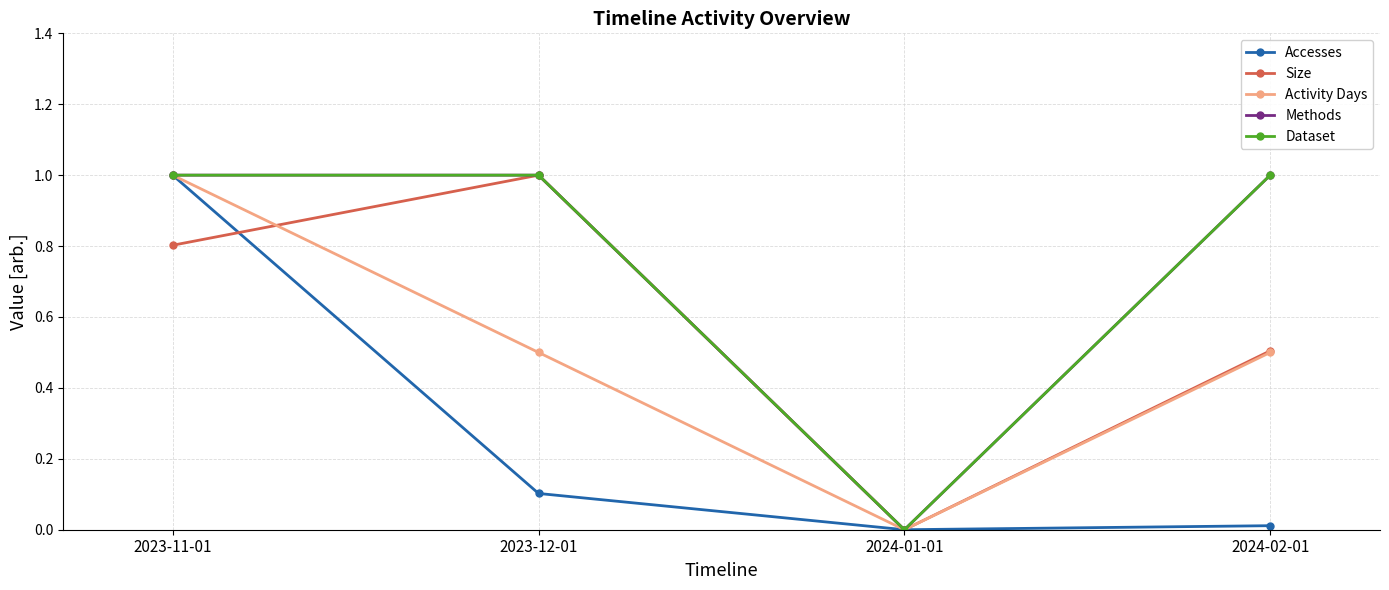

Does the chart have visible grid lines?

Yes